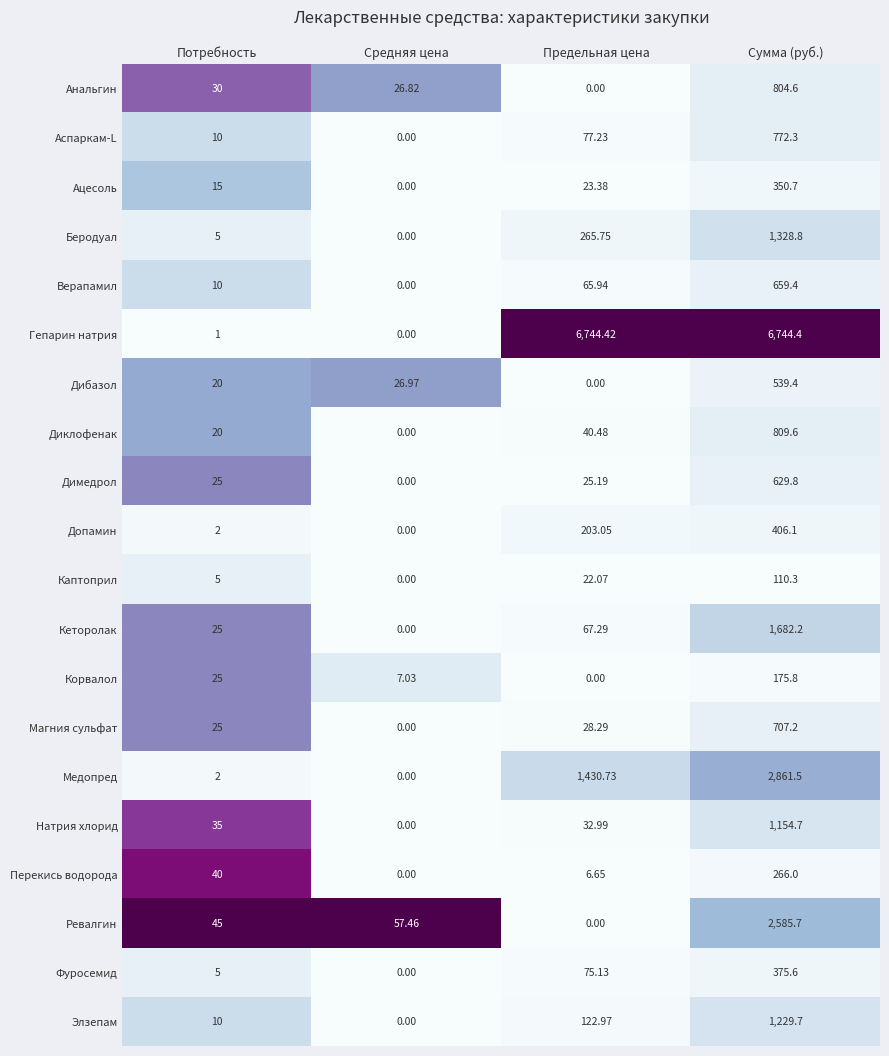

Where is Беродуал nearest to the value 664?

Предельная цена